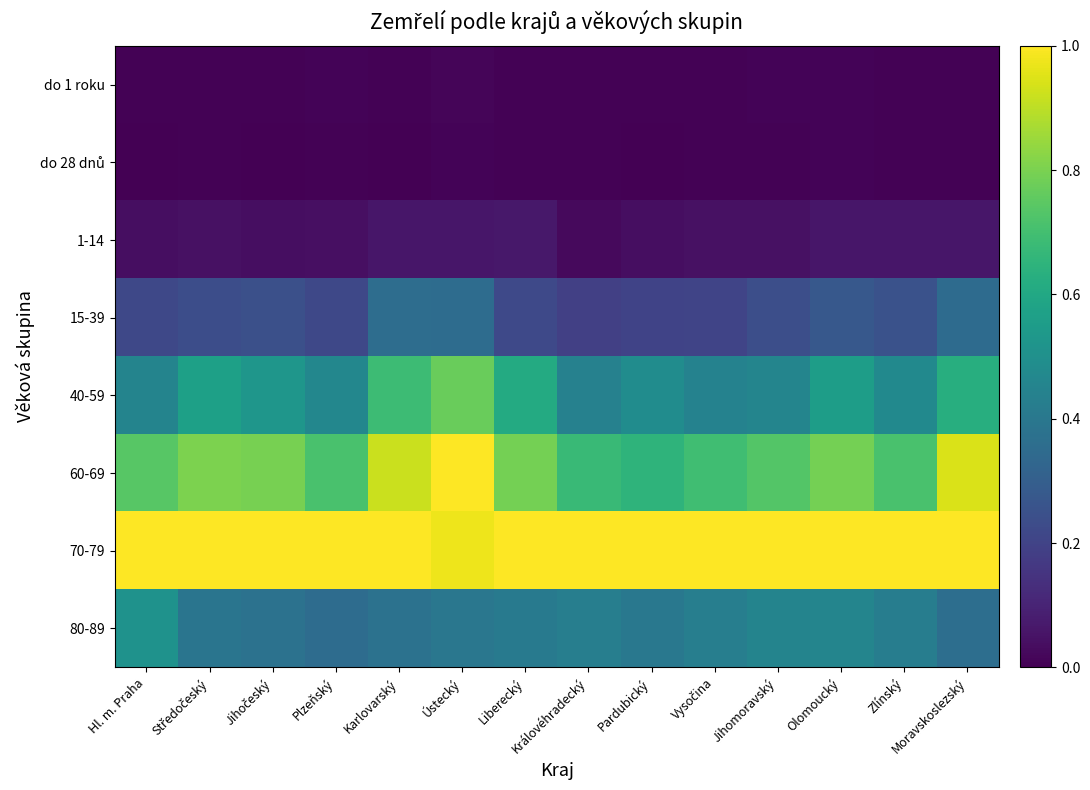

At how many categories does at least one series exceed 0?

14